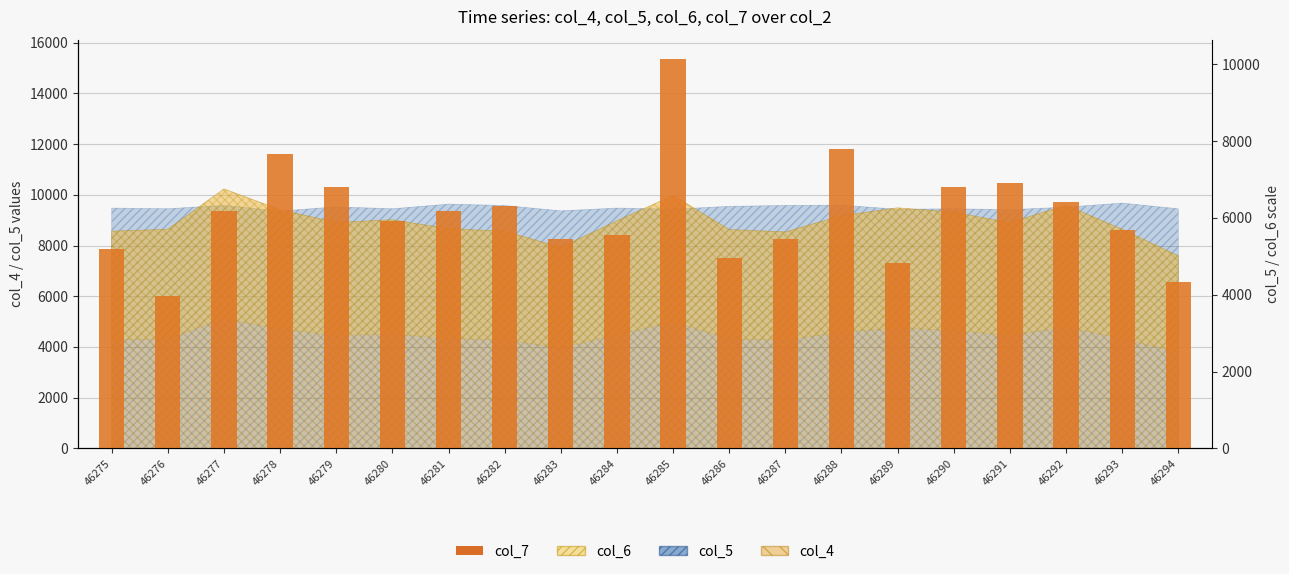

What is the sum of the values at 46294 and 46280?

15542.8